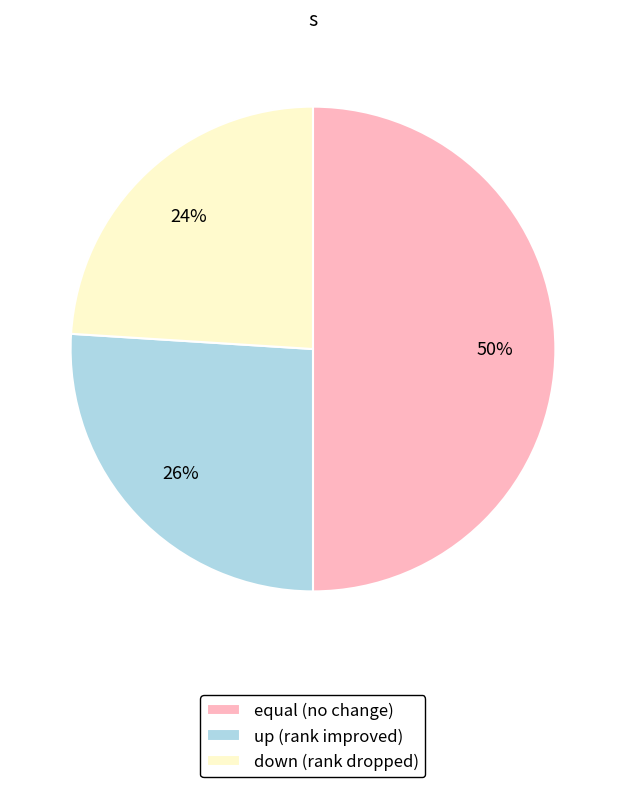

Is it true that equal is 37% of the pie?

False